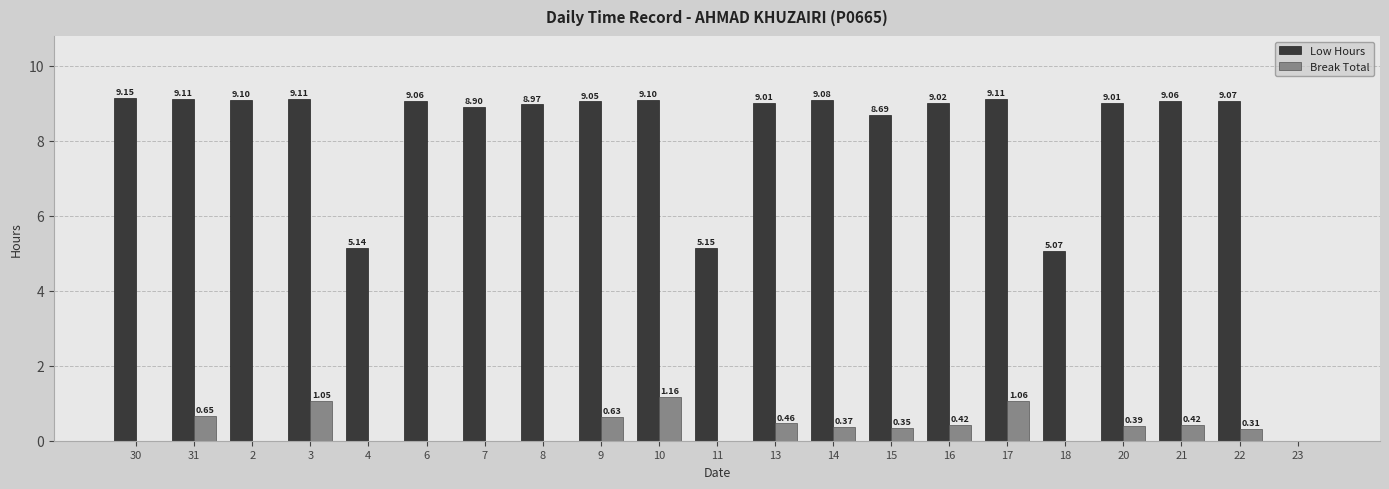

Which series changed the most between 4 and 14?

Low Hours